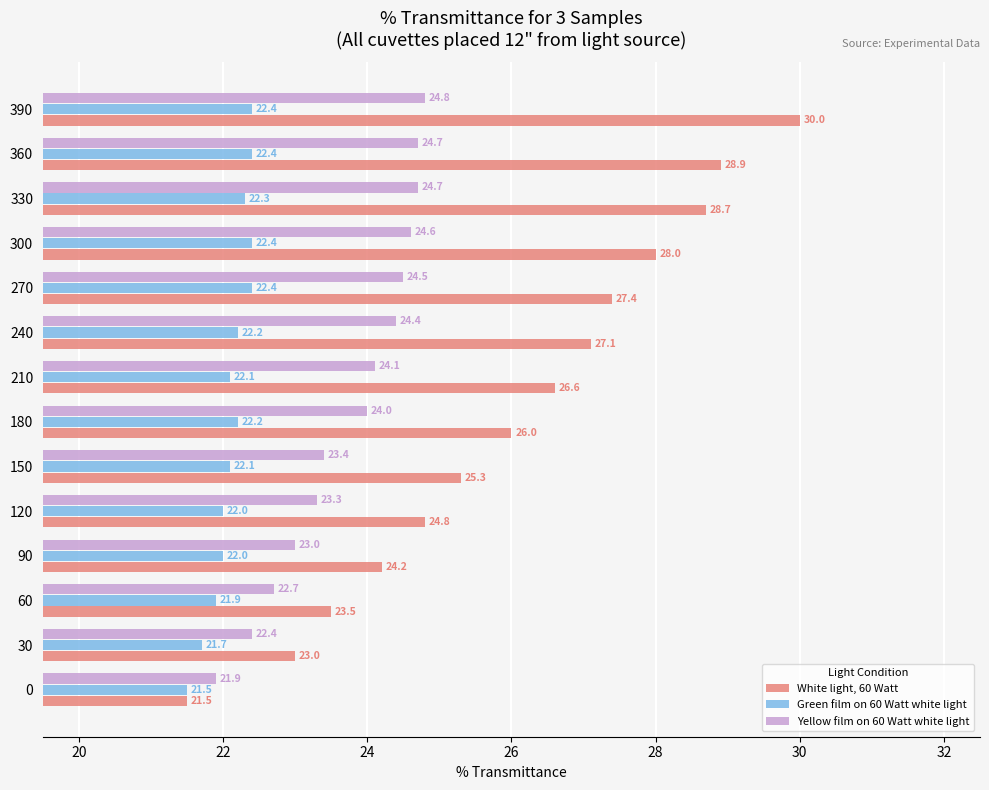

Which series has the largest total across all categories?

White light, 60 Watt